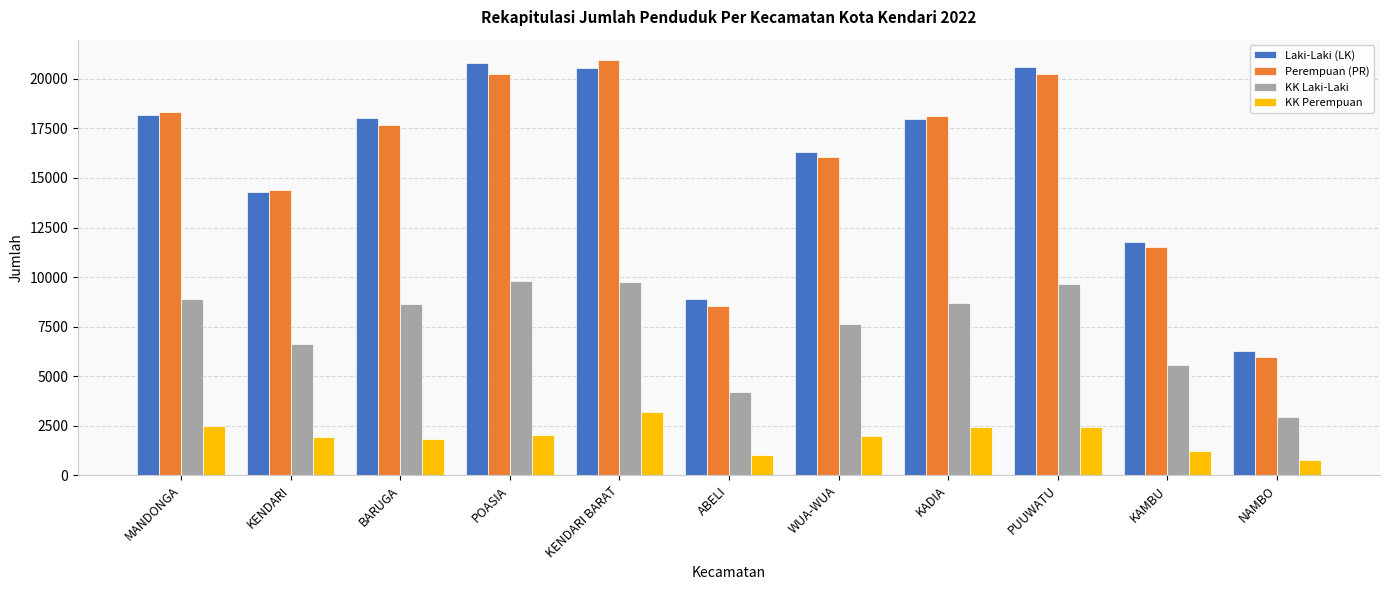

Is the value of Perempuan (PR) at KAMBU greater than the value of KK Laki-Laki at WUA-WUA?

Yes